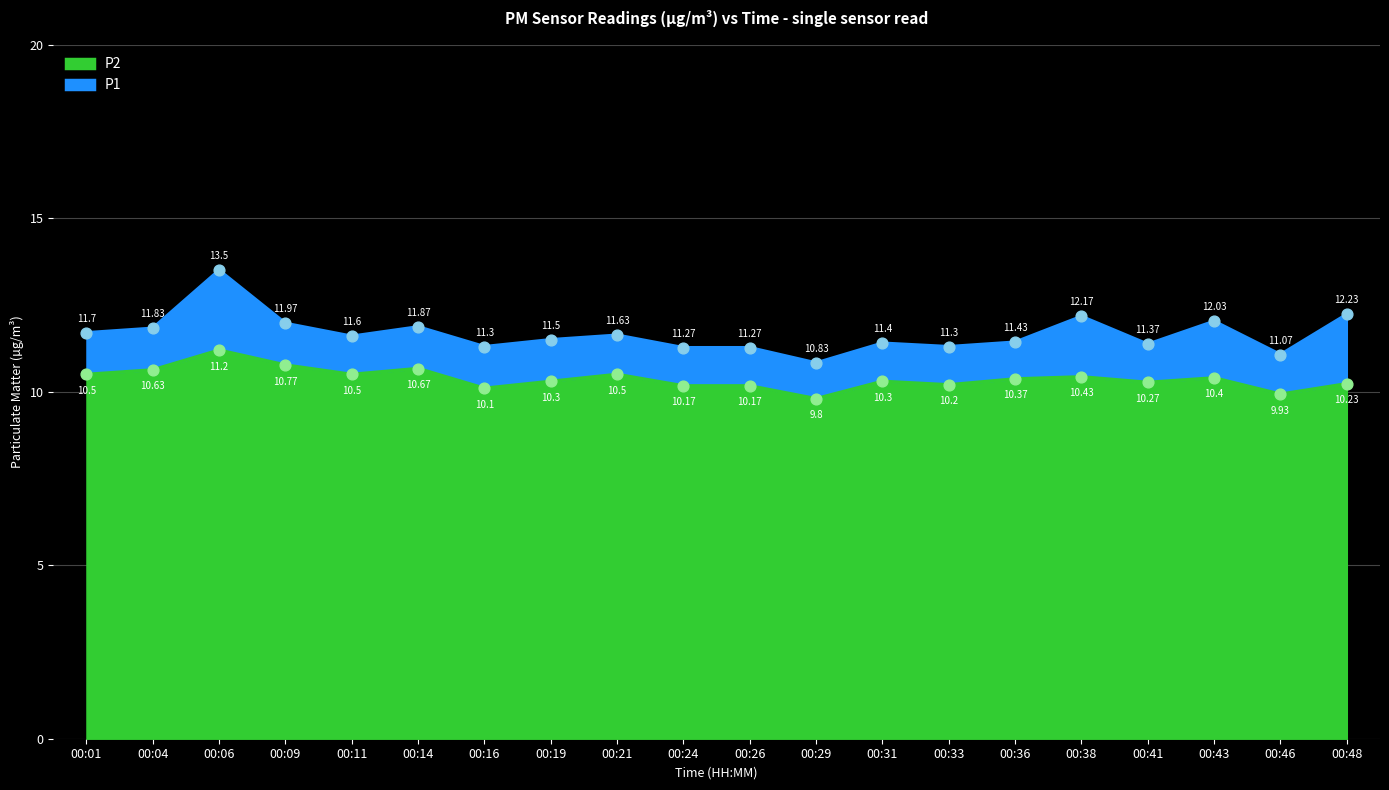

Which series has the widest spread of Y values?

P1